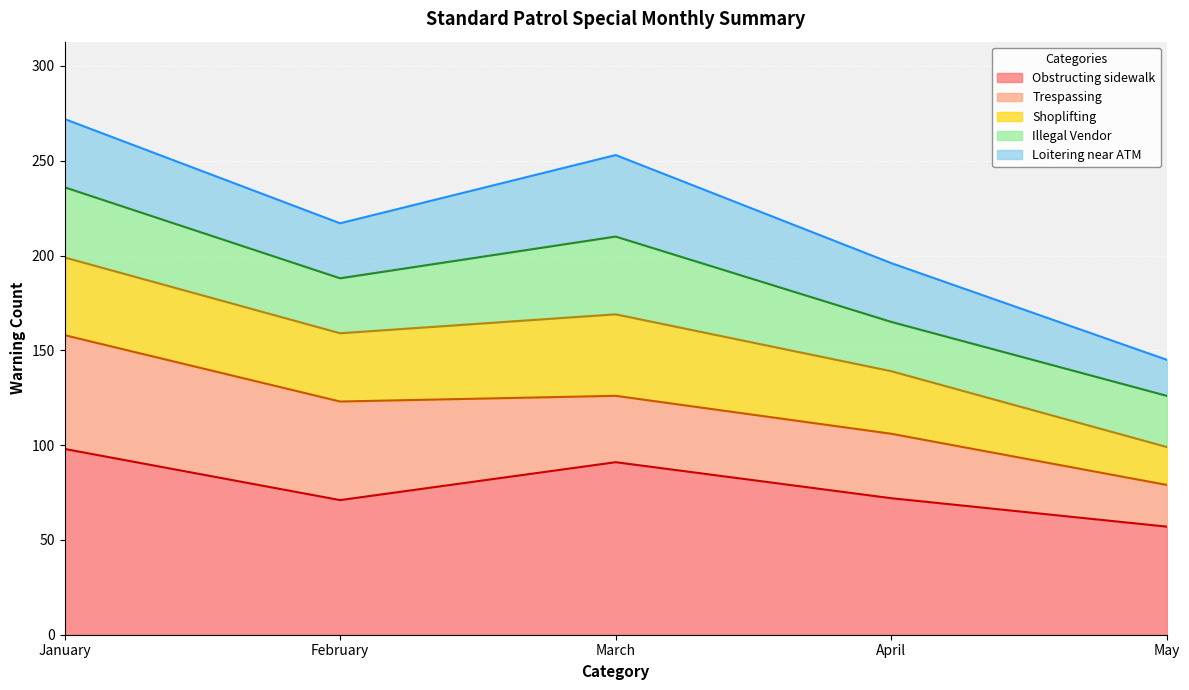

At which category does April reach its first local peak?

Loitering near ATM